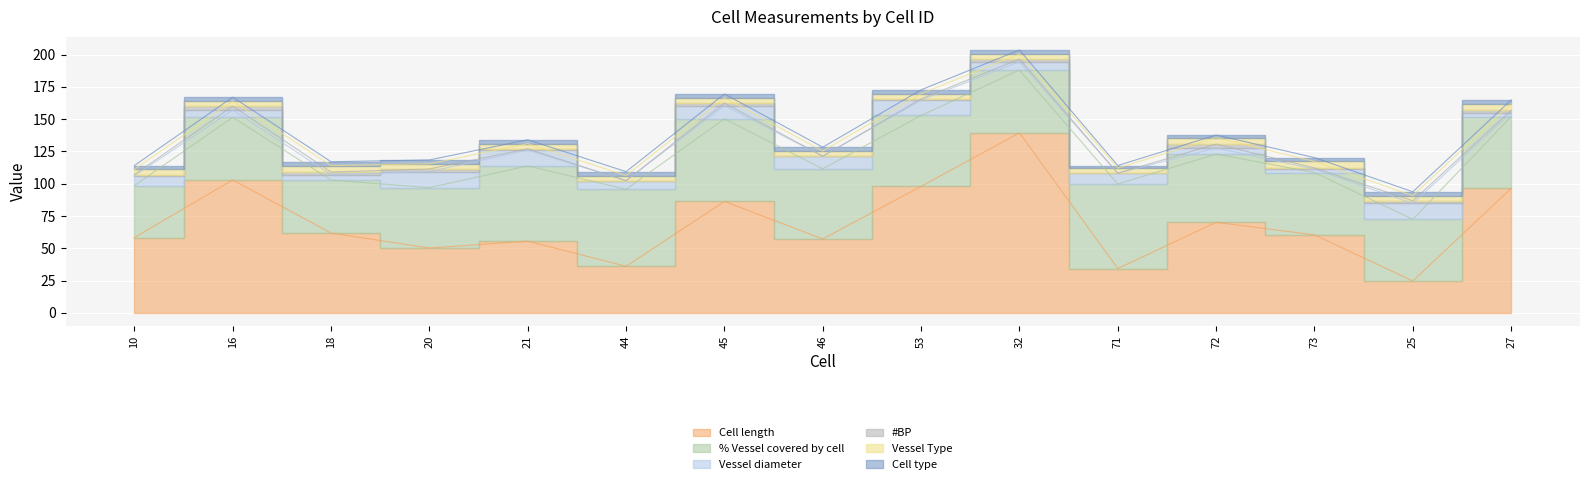

How many interior local valleys does the Vessel Type series have?

1